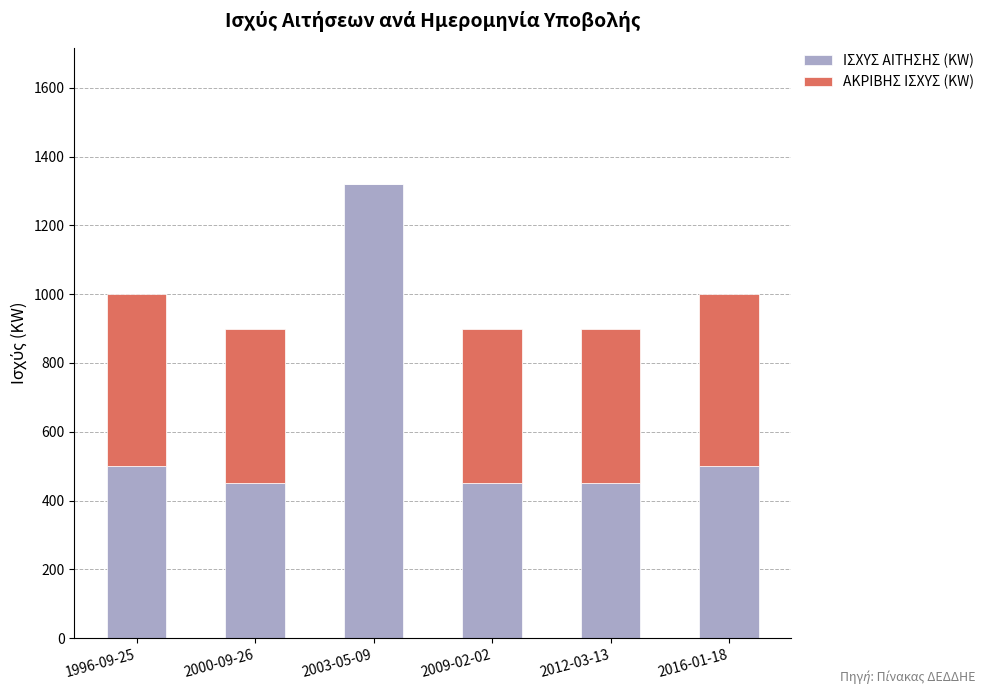

What is the maximum value for ΙΣΧΥΣ ΑΙΤΗΣΗΣ (KW)?

1320